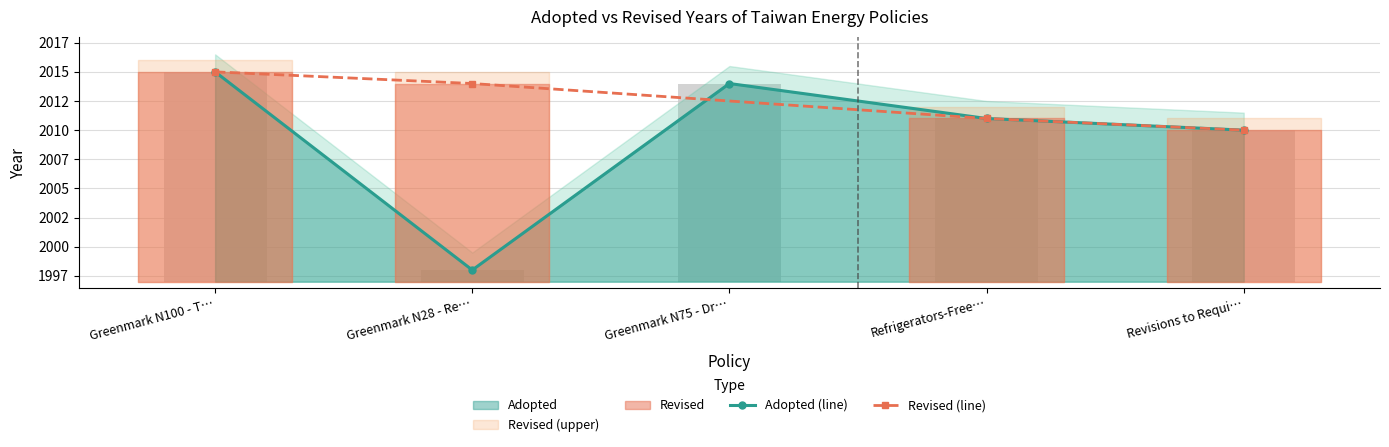

What is the value of the 4th bar from the left?

2011